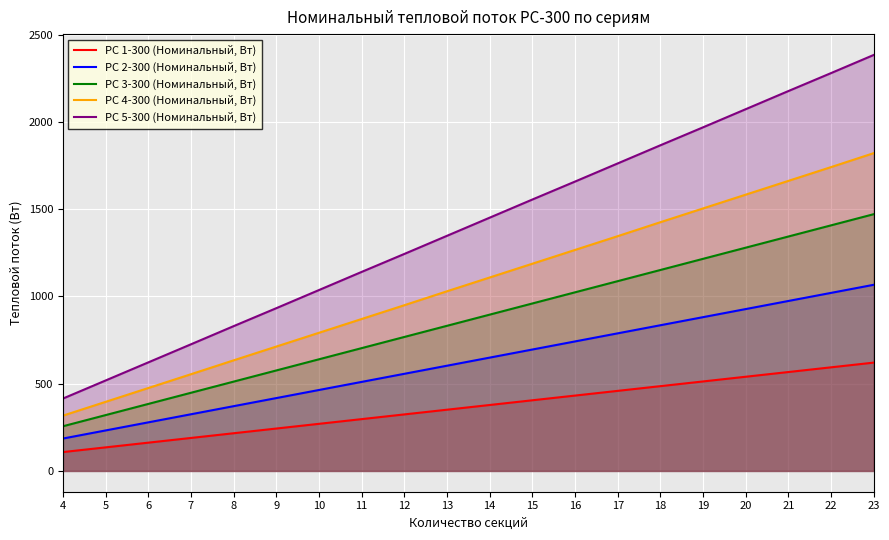

What is the total value across all series at 4?

1281.2